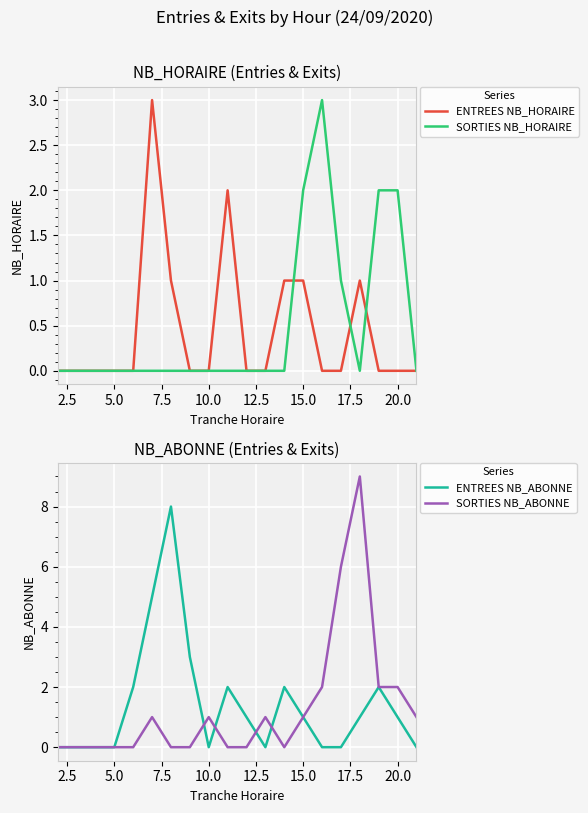

Is this an area chart (filled region under the line)?

No